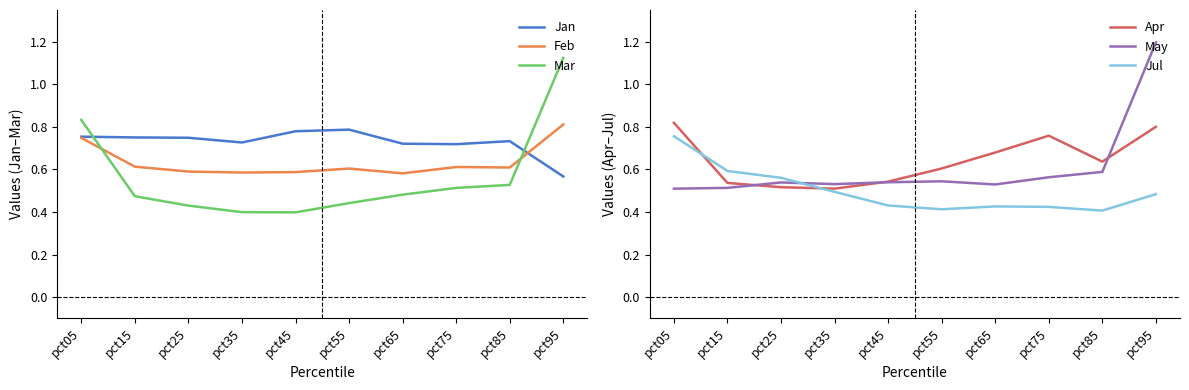

Reading right to left, what are all the values shown in this chart?

Jan: pct95=0.6	pct85=0.7	pct75=0.7	pct65=0.7	pct55=0.8	pct45=0.8	pct35=0.7	pct25=0.7	pct15=0.8	pct05=0.8
Feb: pct95=0.8	pct85=0.6	pct75=0.6	pct65=0.6	pct55=0.6	pct45=0.6	pct35=0.6	pct25=0.6	pct15=0.6	pct05=0.7
Mar: pct95=1.1	pct85=0.5	pct75=0.5	pct65=0.5	pct55=0.4	pct45=0.4	pct35=0.4	pct25=0.4	pct15=0.5	pct05=0.8
Apr: pct95=0.8	pct85=0.6	pct75=0.8	pct65=0.7	pct55=0.6	pct45=0.5	pct35=0.5	pct25=0.5	pct15=0.5	pct05=0.8
May: pct95=1.2	pct85=0.6	pct75=0.6	pct65=0.5	pct55=0.5	pct45=0.5	pct35=0.5	pct25=0.5	pct15=0.5	pct05=0.5
Jul: pct95=0.5	pct85=0.4	pct75=0.4	pct65=0.4	pct55=0.4	pct45=0.4	pct35=0.5	pct25=0.6	pct15=0.6	pct05=0.8